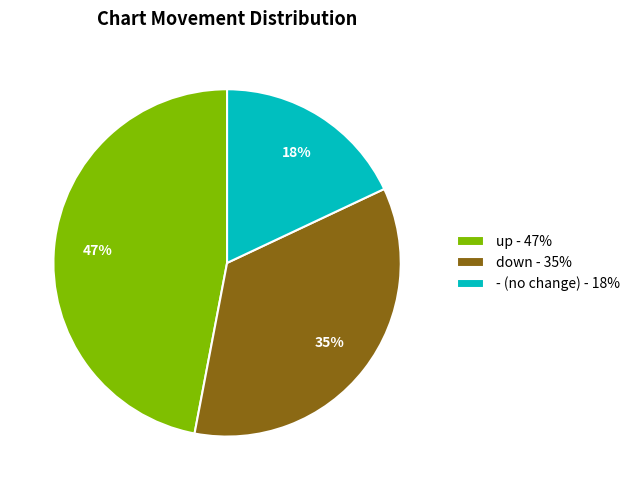

Rank the categories by value from lowest to highest.

-, down, up